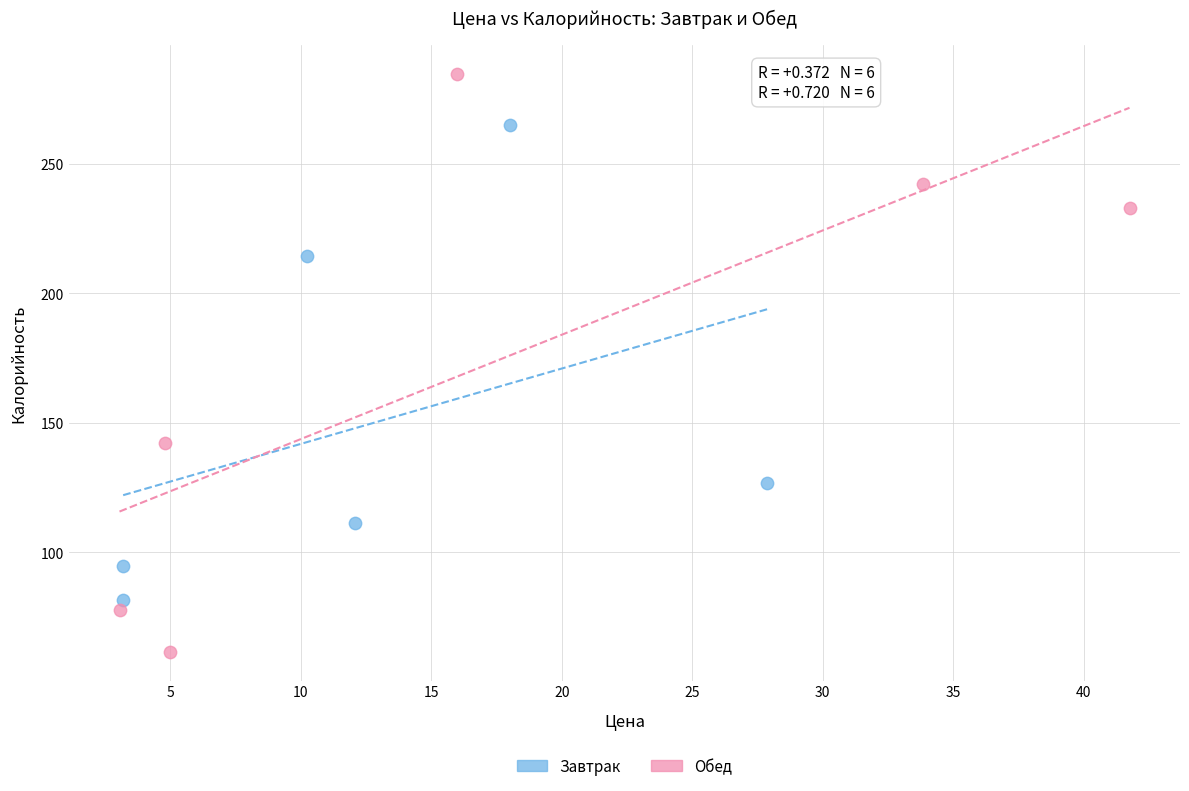

Which series reaches the maximum Y coordinate?

Обед